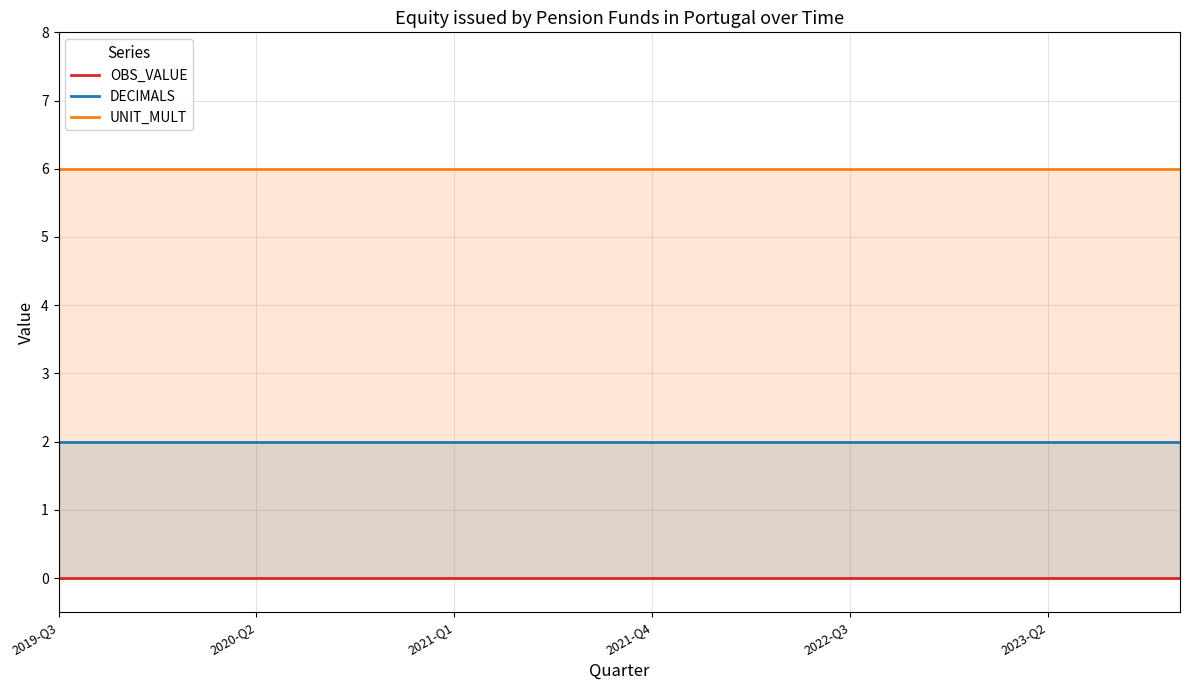

Reading left to right, list all the values displayed in this chart.

OBS_VALUE: 0	0	0	0	0	0	0	0	0	0	0	0	0	0	0	0	0	0
DECIMALS: 2	2	2	2	2	2	2	2	2	2	2	2	2	2	2	2	2	2
UNIT_MULT: 6	6	6	6	6	6	6	6	6	6	6	6	6	6	6	6	6	6